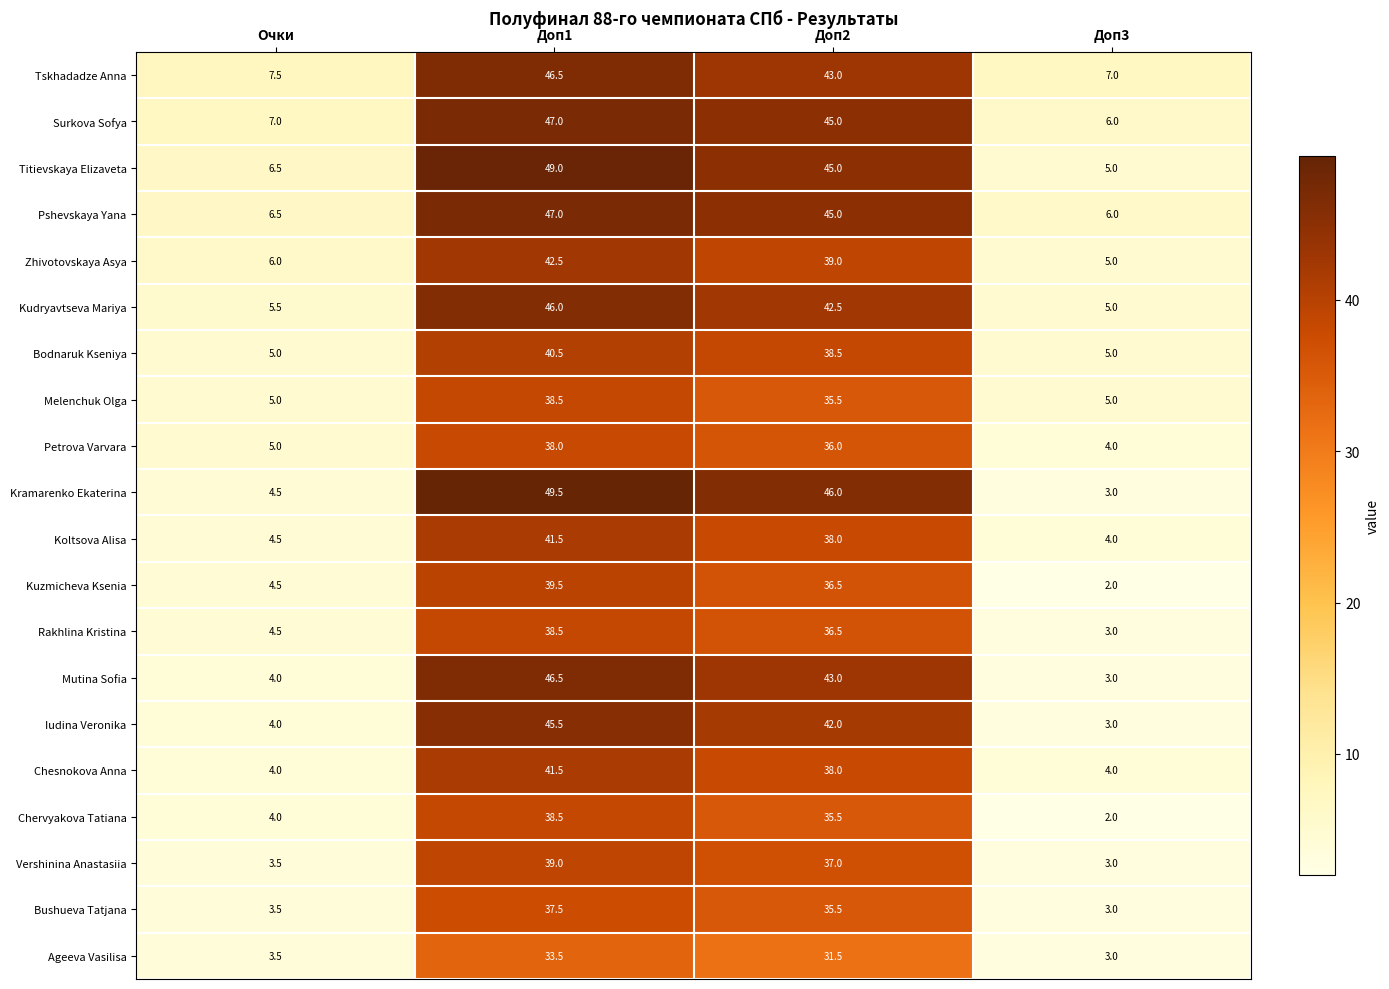

Rank the categories by Iudina Veronika value from highest to lowest.

Доп1, Доп2, Очки, Доп3